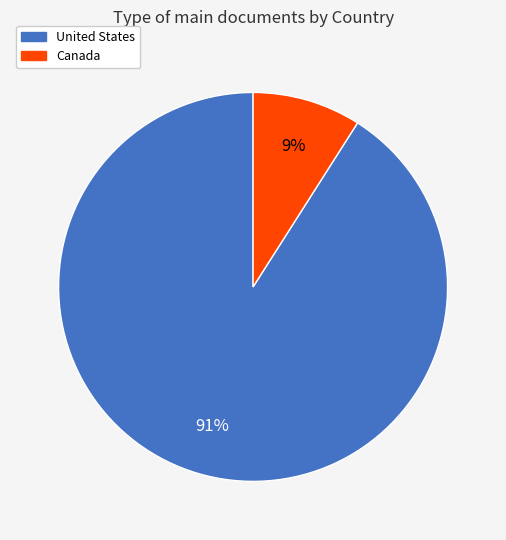

What percentage is the United States slice, to the nearest percent?

91%